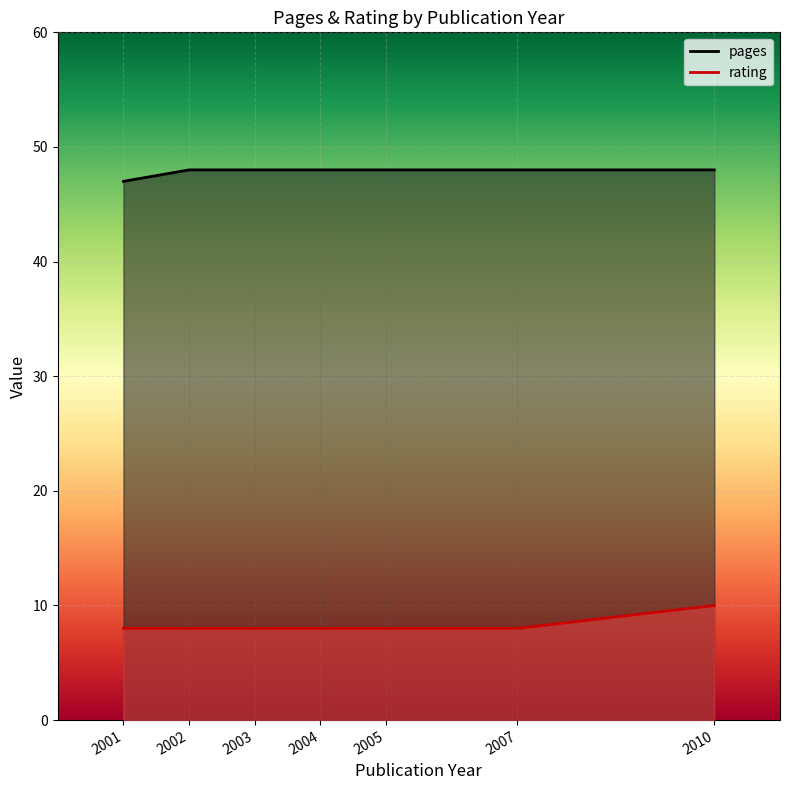

What are all the series names shown in the legend?

pages, rating